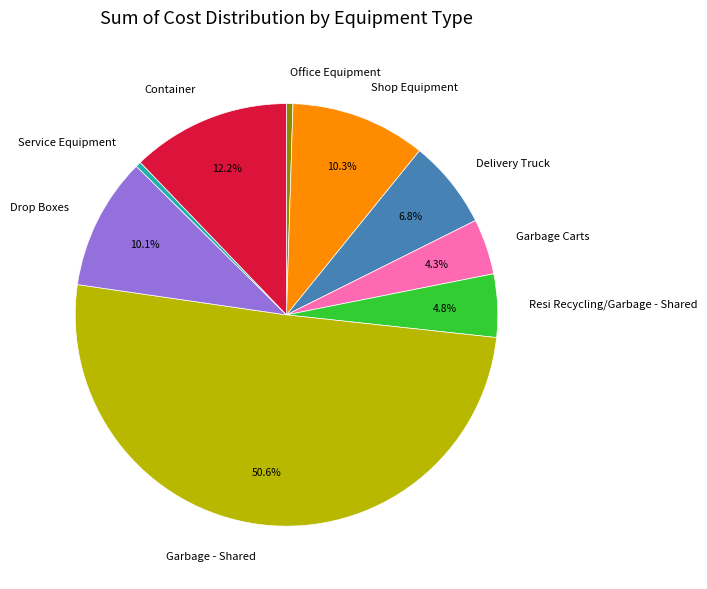

To the nearest percent, what percentage of the pie is Container?

12%